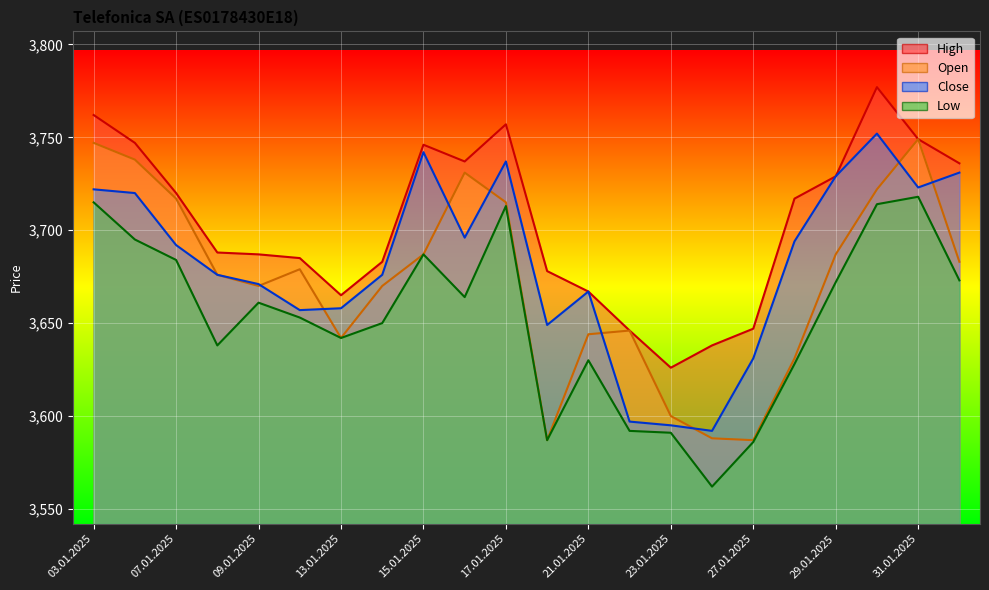

What position from the left is 14.01.2025?

8